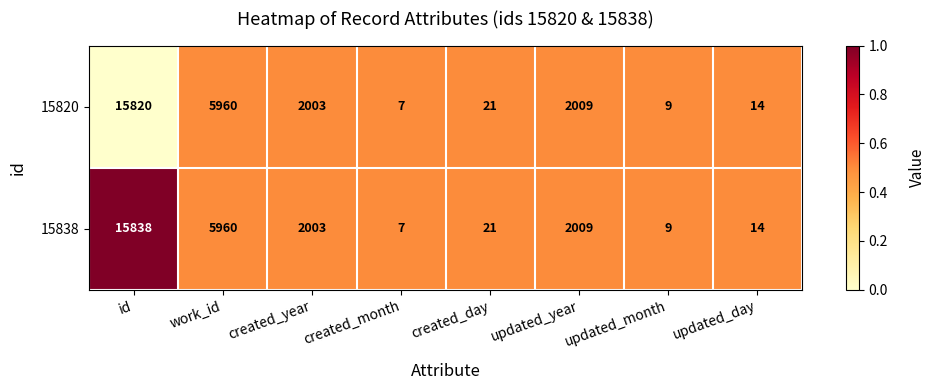

How many series are shown in this chart?

2